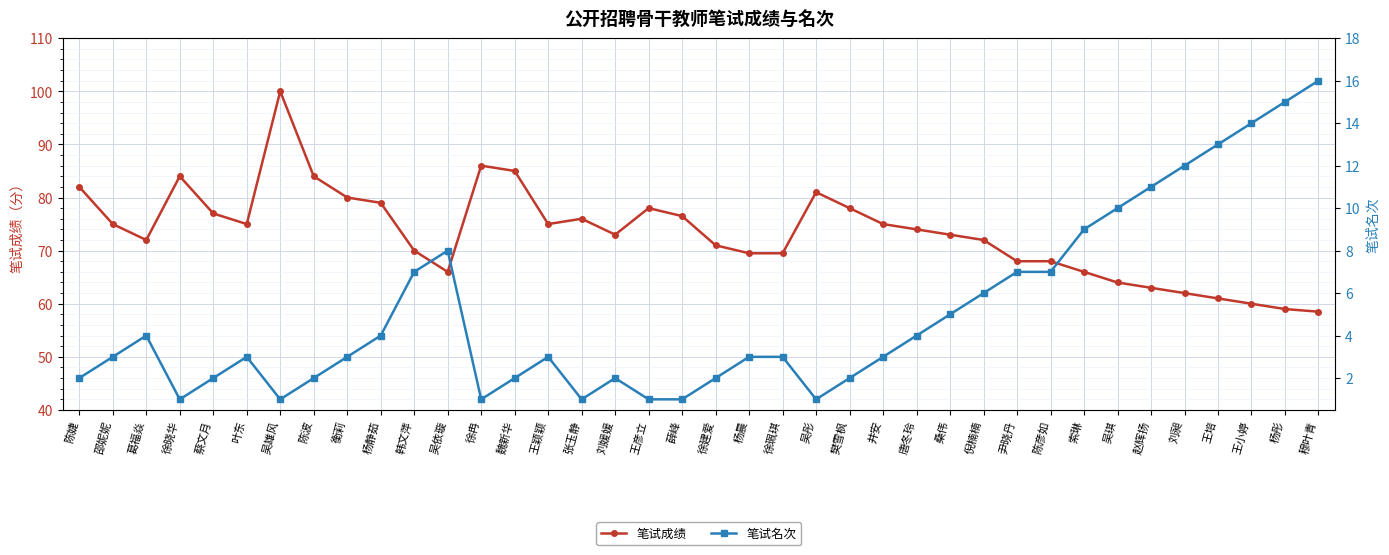

What is the label of the 3rd point from the left?

葛福焱